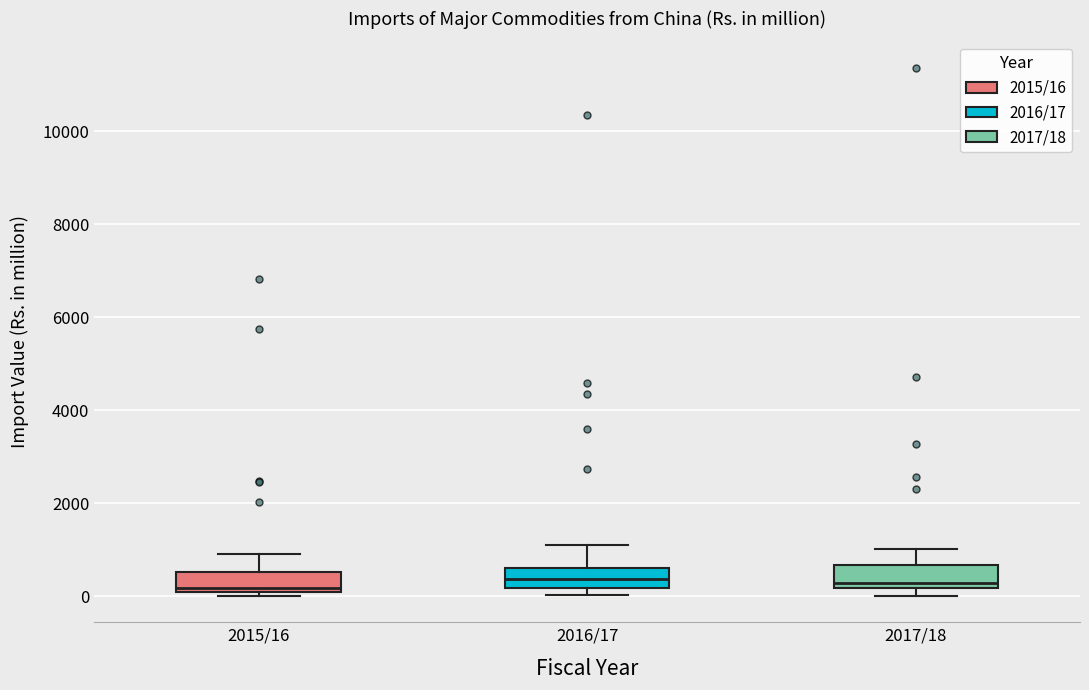

Reading left to right, read every box against the y-axis: the position of its median line, the range the box covers, and the ends of its whiskers. The values are not printed on the chart, so give them approximately, as read against the axis.

2015/16: median 200, box 0 to 600, whiskers 0 (just below the box's lower edge) to 1000
2016/17: median 400, box 200 to 600, whiskers 0 to 1200
2017/18: median 200 (just above the box's lower edge), box 200 to 600, whiskers 0 to 1000